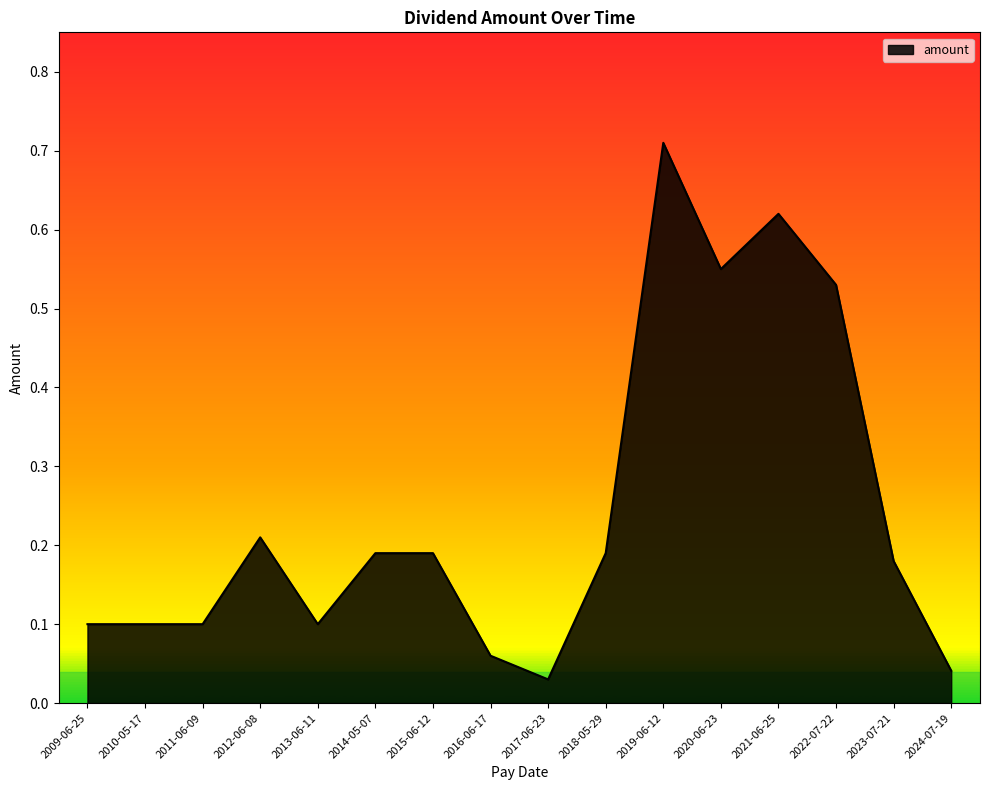

True or false: the data shows 0.2 at 2009-06-25.

False